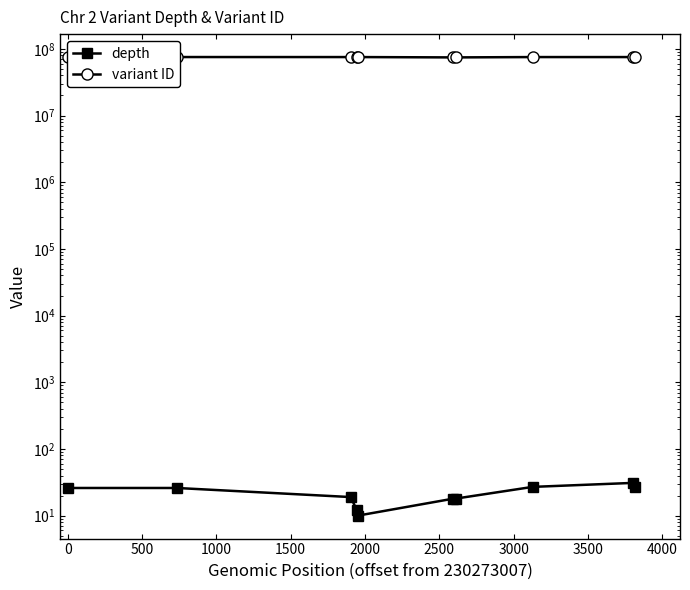

True or false: depth has more than 1 points higher than both neighbors.

False